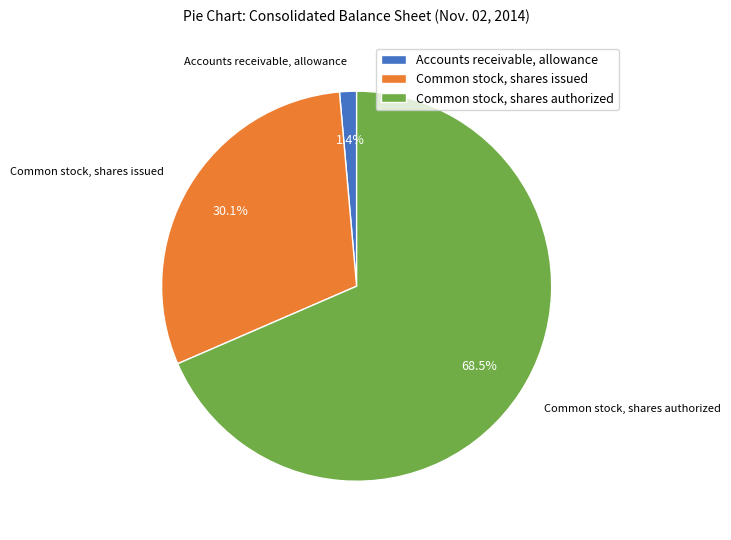

What is the smallest slice in the pie chart?

Accounts receivable, allowance